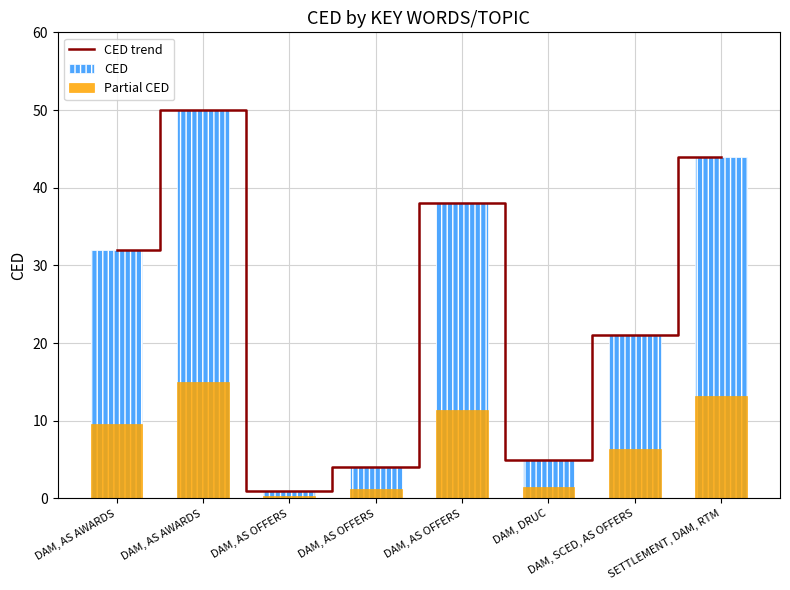

What are all the series names shown in the legend?

CED trend, CED, Partial CED